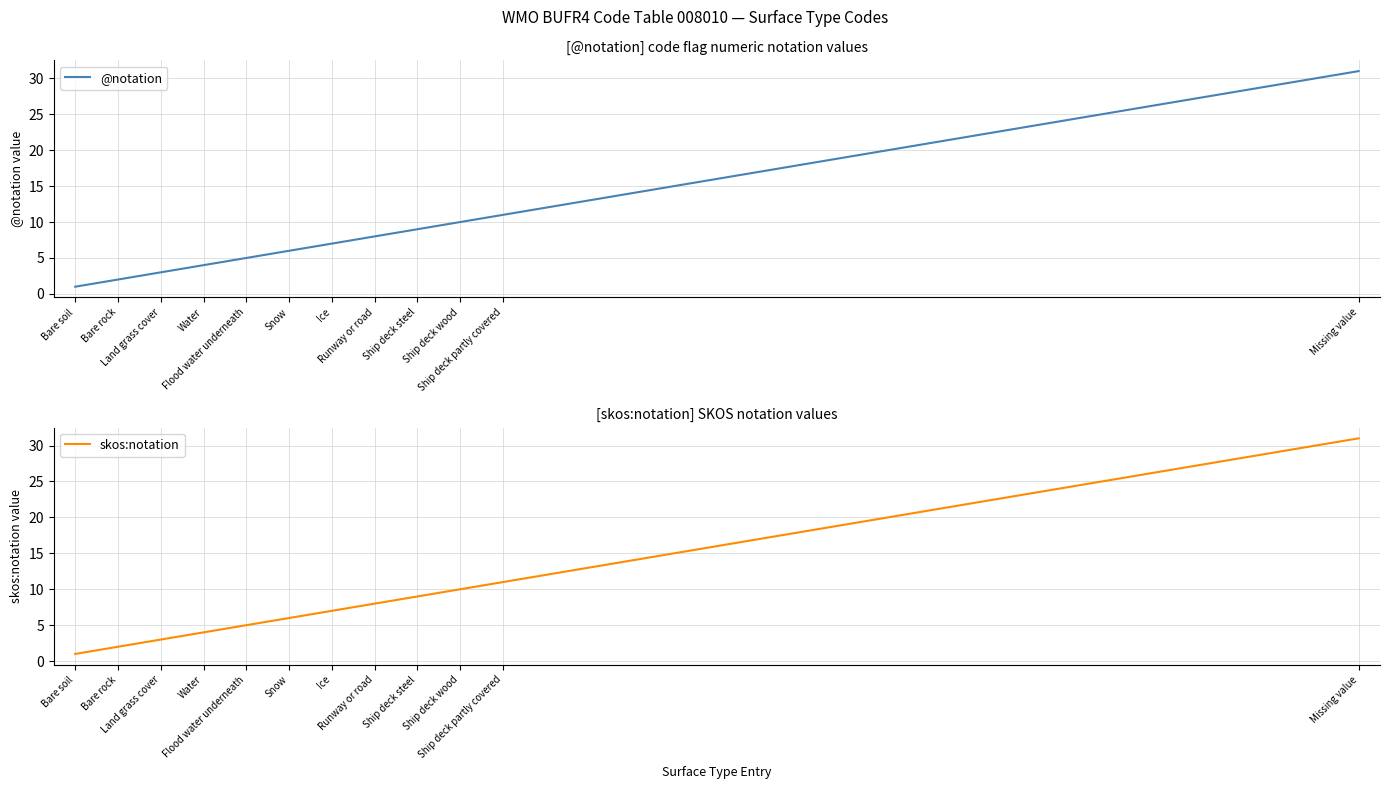

Reading left to right, extract all data points from this chart.

@notation: 1	2	3	4	5	6	7	8	9	10	11	31
skos:notation: 1	2	3	4	5	6	7	8	9	10	11	31